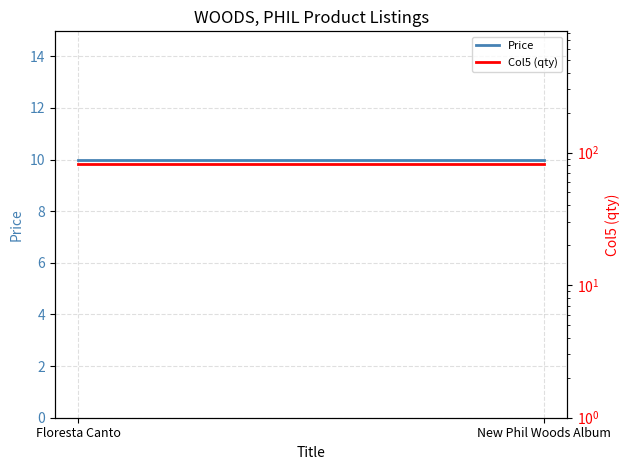

At which label is Price closest to 9?

Floresta Canto